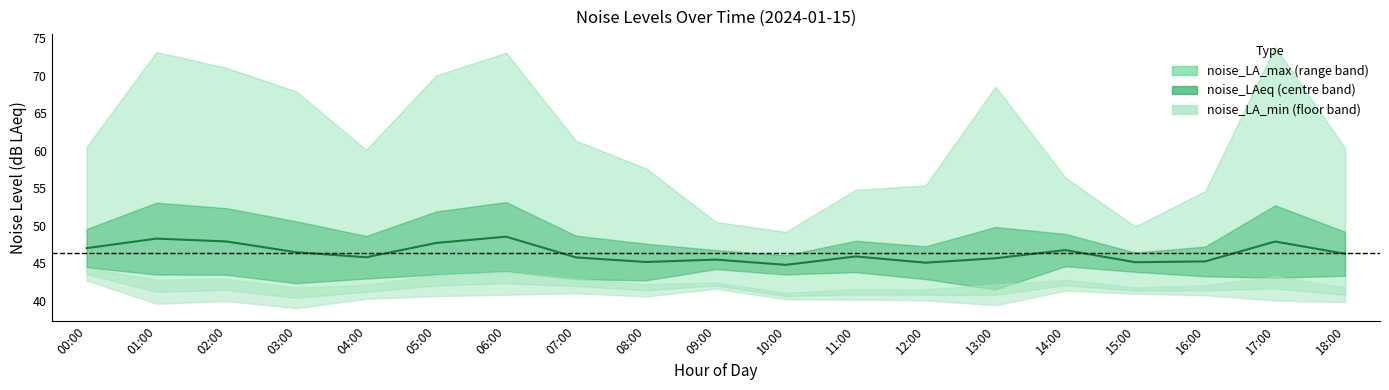

How many points are higher than both their immediate neighbors (excluding endpoints)?

6